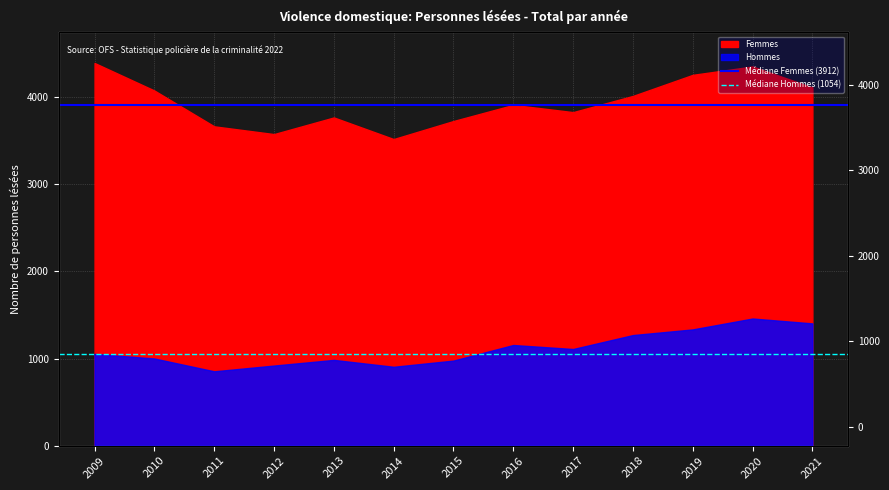

At which category does the chart reach its peak across all series?

2009